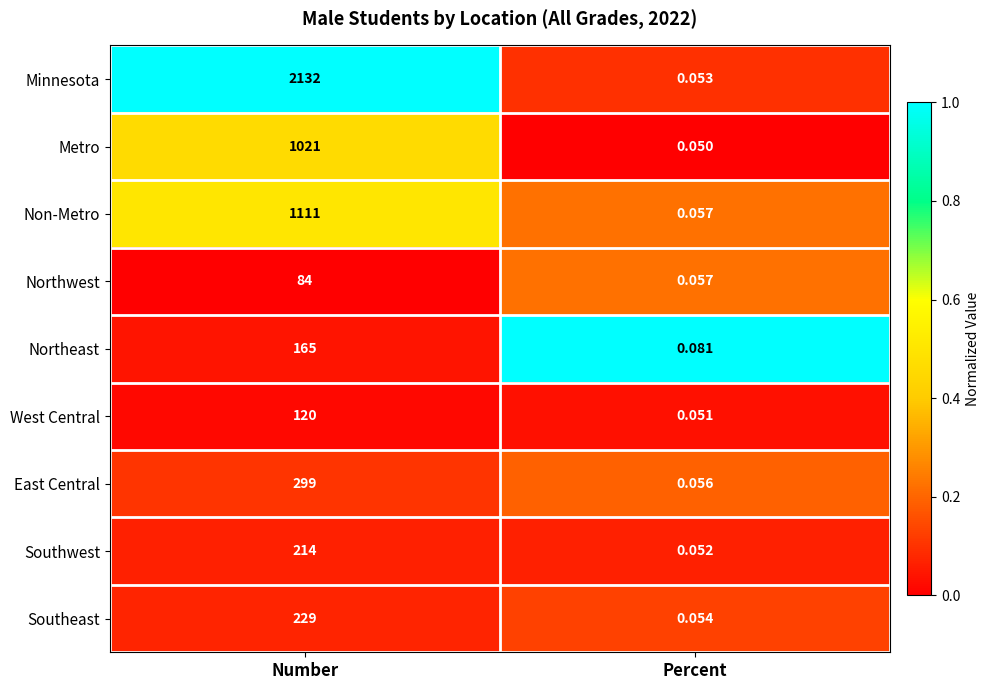

Where is Southwest nearest to the value 107?

Percent